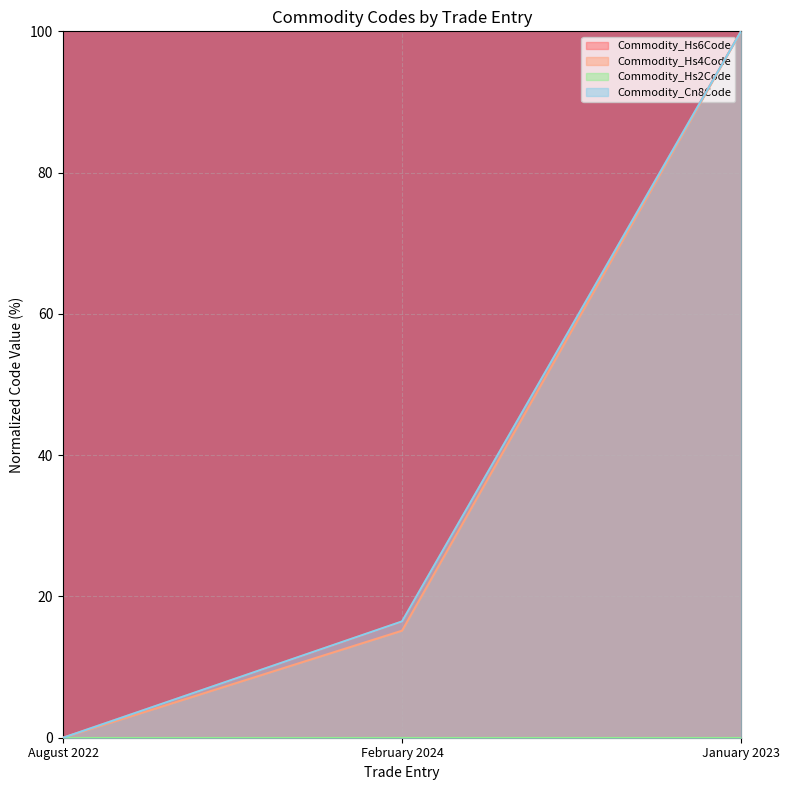

What value does the Commodity_Hs4Code series have at February 2024?

15.2